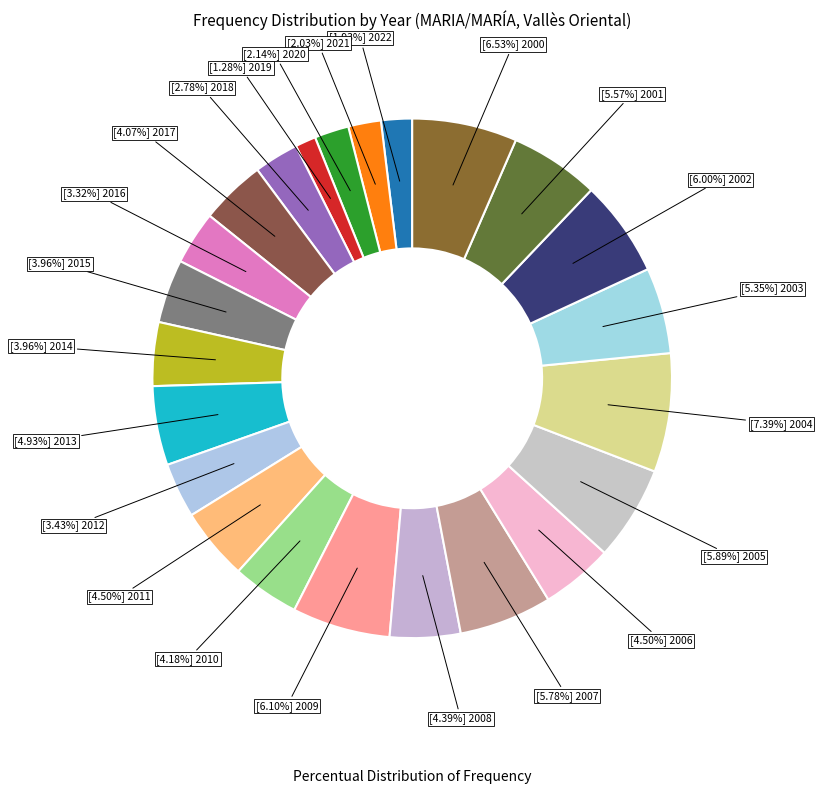

Rank the categories by value from highest to lowest.

2004, 2000, 2009, 2002, 2005, 2007, 2001, 2003, 2013, 2011, 2006, 2008, 2010, 2017, 2015, 2014, 2012, 2016, 2018, 2020, 2021, 2022, 2019